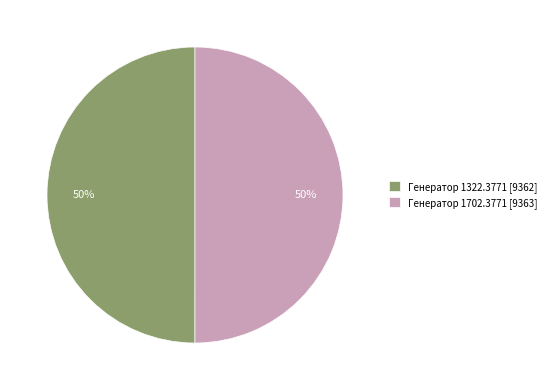

To the nearest percent, what portion does Генератор 1322.3771 represent?

50%